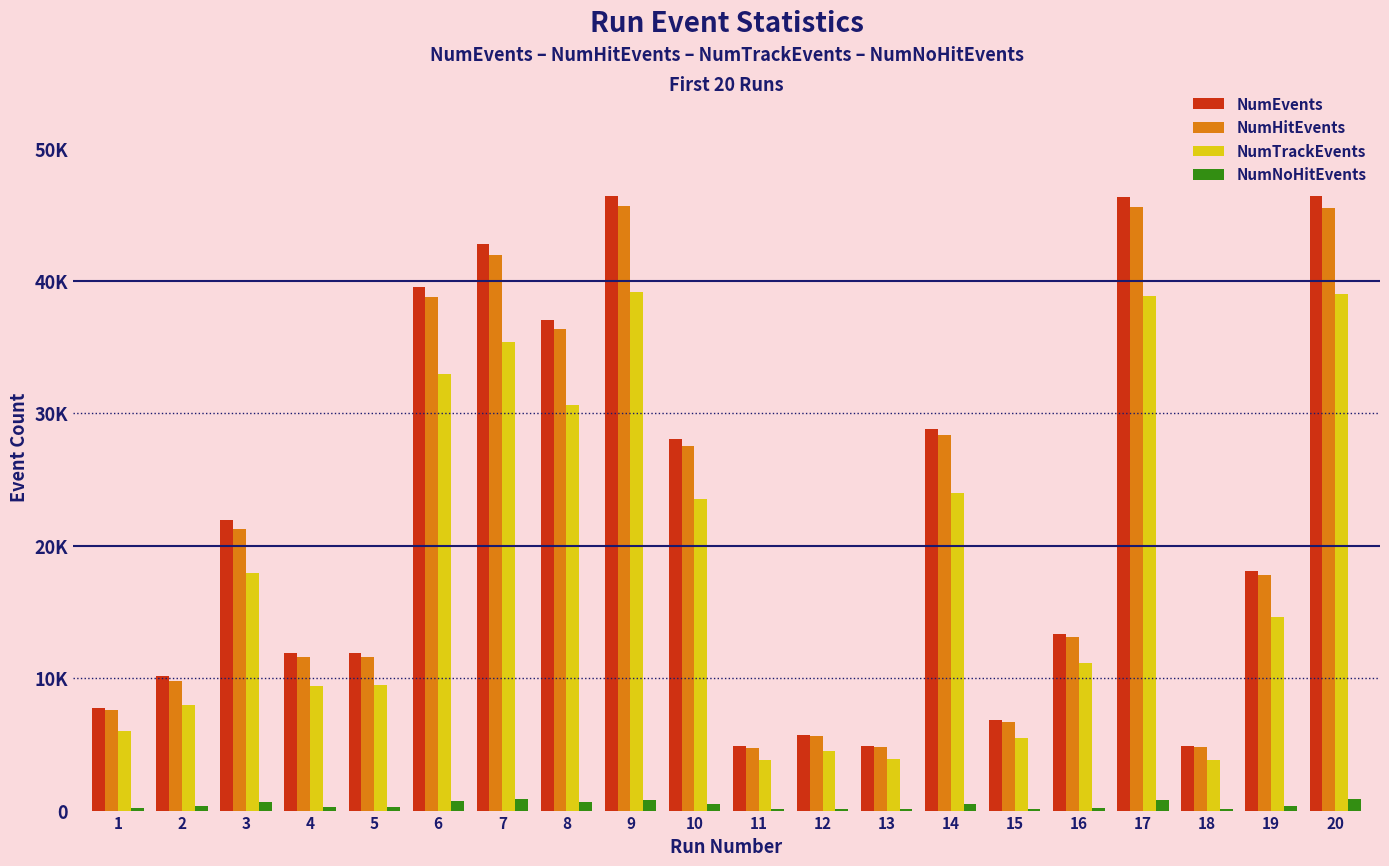

Are the bars grouped side by side (vs. stacked)?

Yes